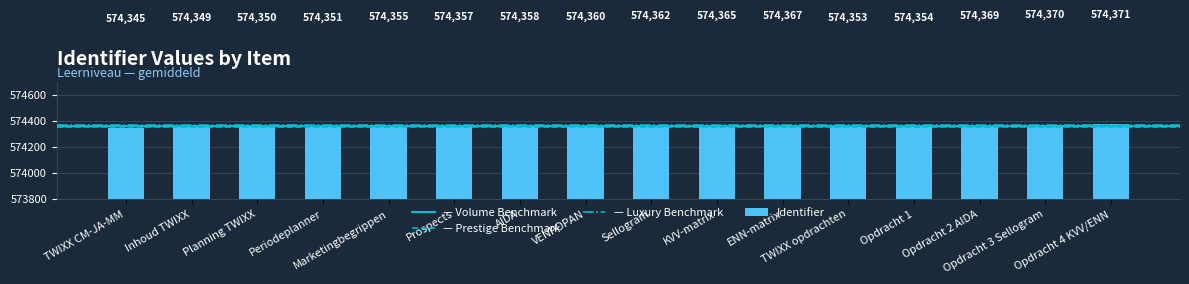

The value at VENPOPAN is 908609. True or false?

False